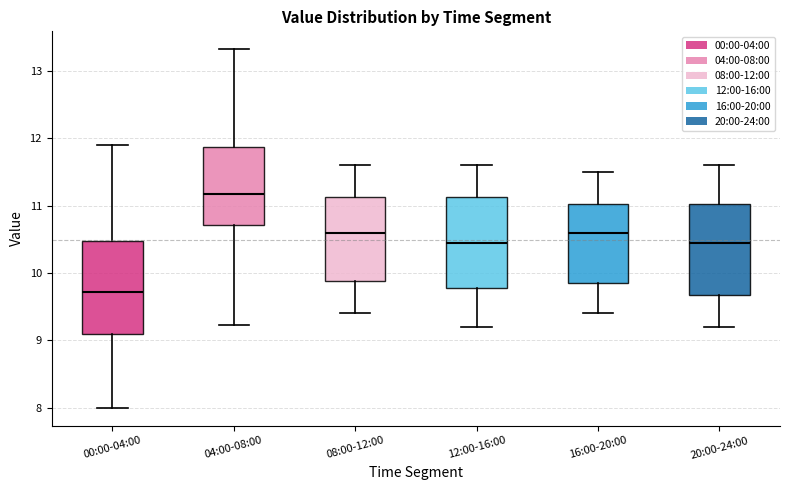

Reading left to right, transcribe this box plot: for each box, give where its median line is, the range the box spans, and where its two whiskers end, as read against the y-axis. The values are not printed on the chart, so give them approximately, as read against the axis.

00:00-04:00: median 9.7, box 9.1 to 10.5, whiskers 8.0 to 11.9
04:00-08:00: median 11.2, box 10.7 to 11.9, whiskers 9.2 to 13.3
08:00-12:00: median 10.6, box 9.9 to 11.1, whiskers 9.4 to 11.6
12:00-16:00: median 10.5, box 9.8 to 11.1, whiskers 9.2 to 11.6
16:00-20:00: median 10.6, box 9.9 to 11.0, whiskers 9.4 to 11.5
20:00-24:00: median 10.5, box 9.7 to 11.0, whiskers 9.2 to 11.6